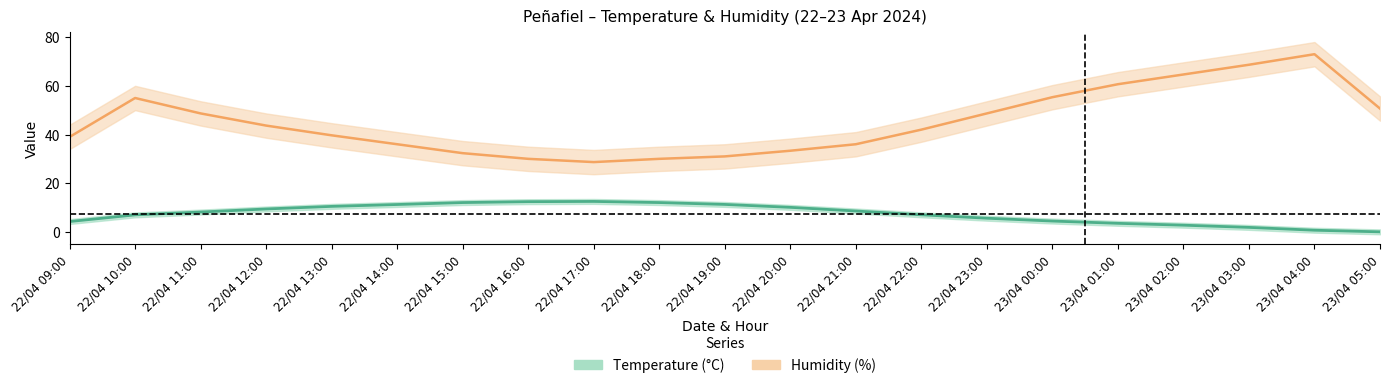

At which category is the sum across all series the highest?

23/04 04:00